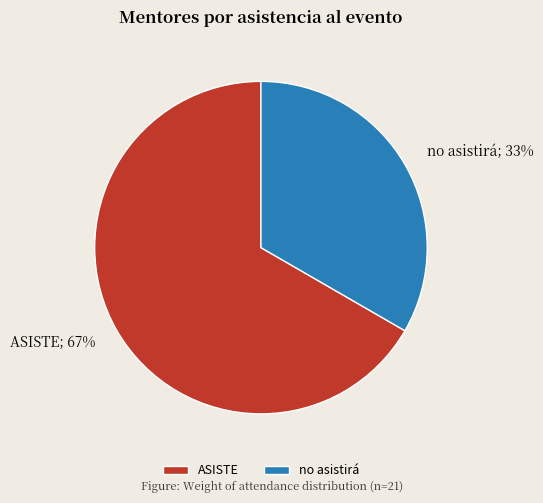

What percentage is the ASISTE slice, to the nearest percent?

67%